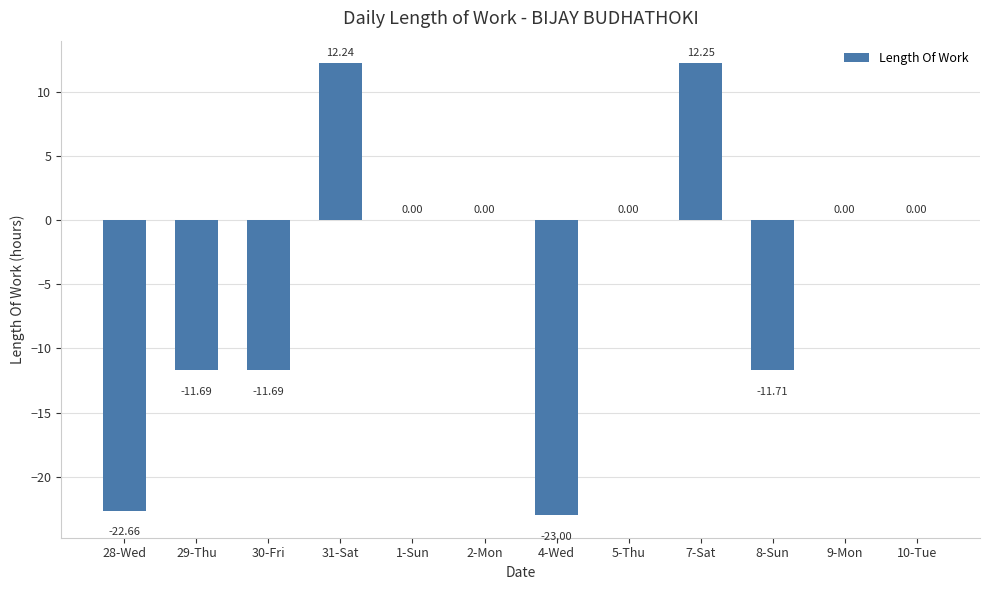

Is it true that the value at 9-Mon is -14.7?

False